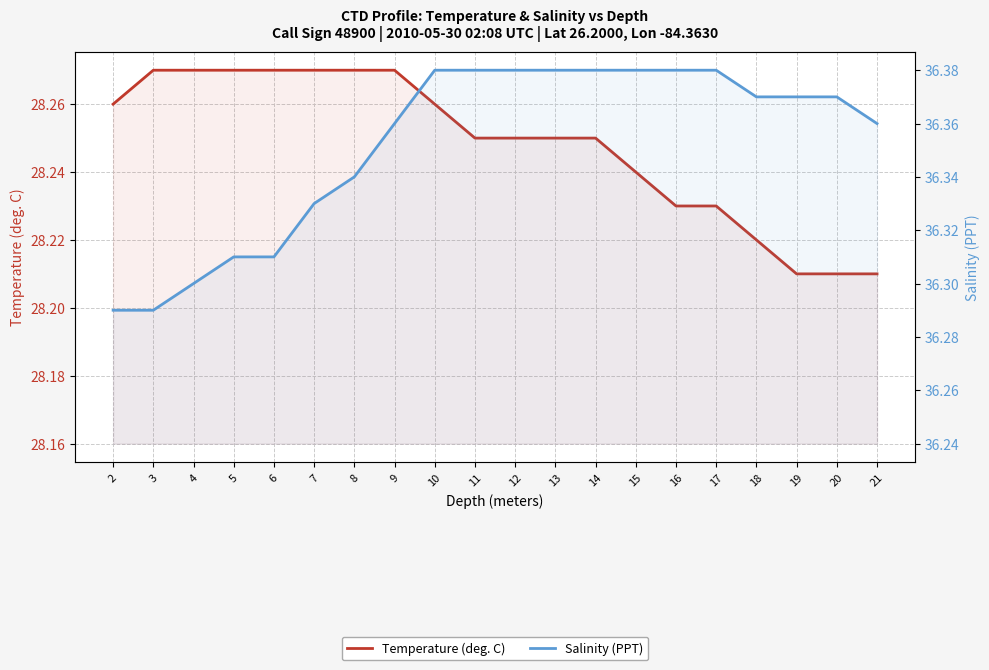

What is the average value of the Salinity (PPT) series?

36.4